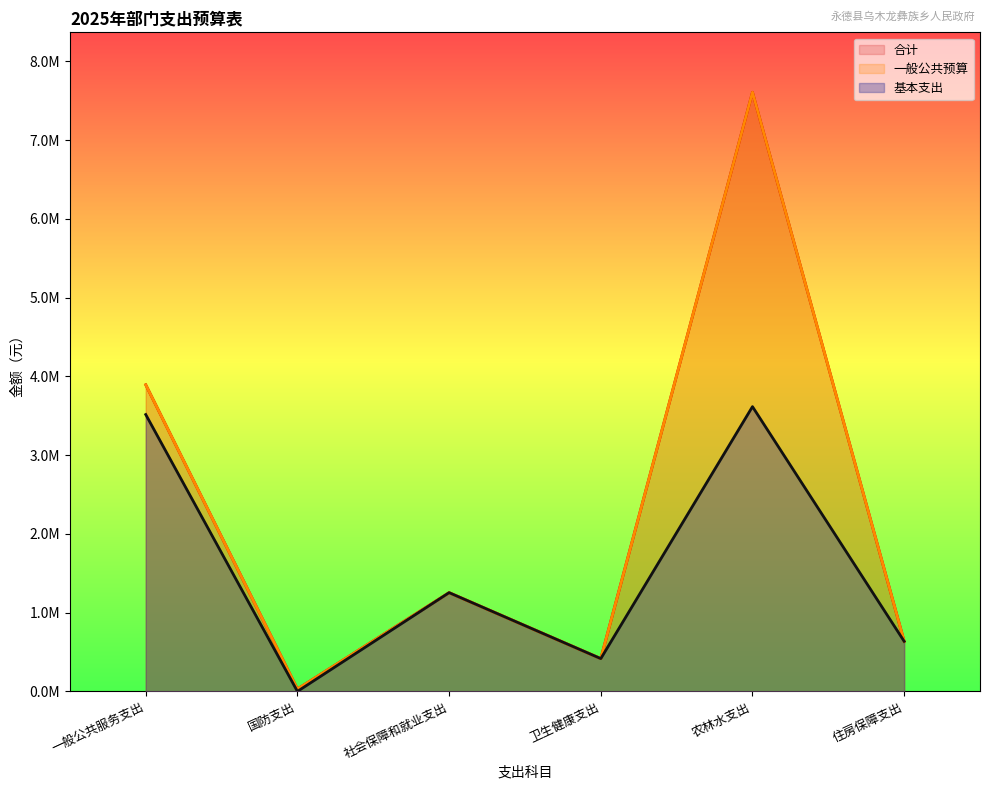

The 基本支出 series shows 1253725.4 at 社会保障和就业支出. True or false?

True